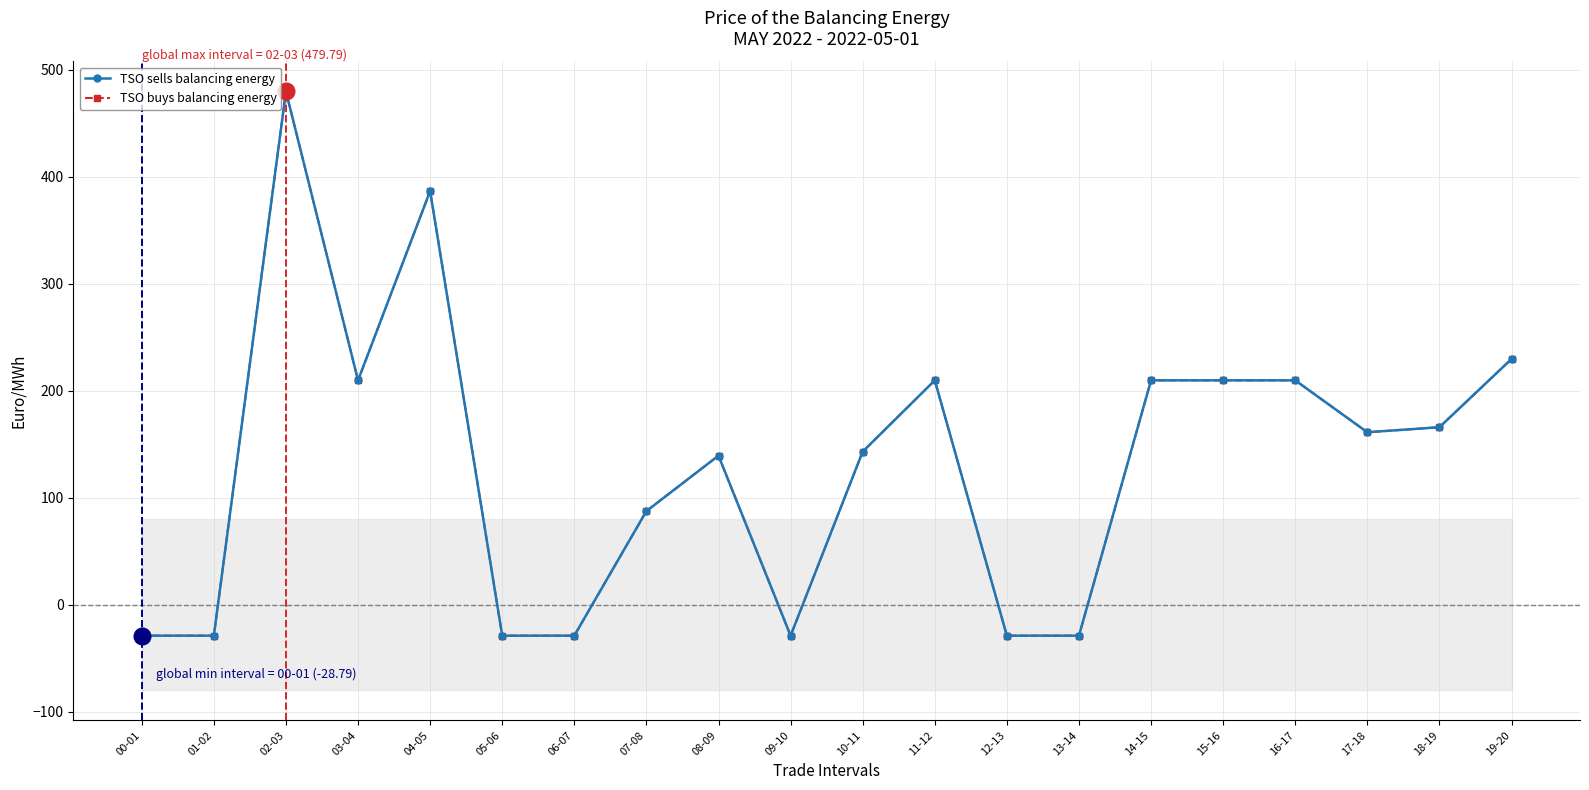

How many negative values does the TSO buys balancing energy series have?

7